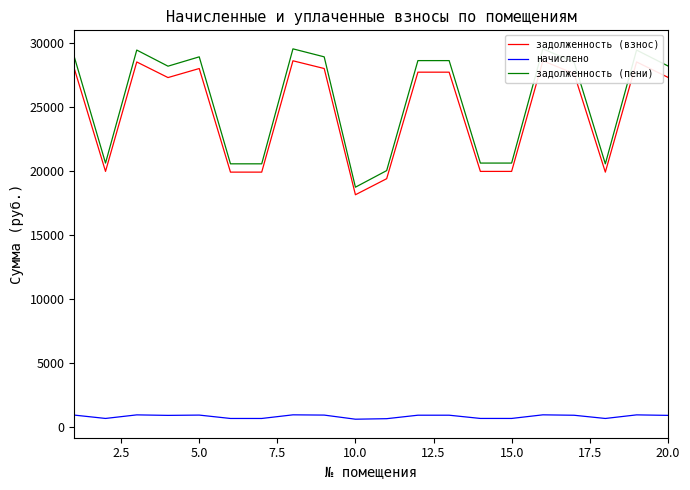

What is the value of the задолженность (взнос) point at the 10th from the left?

18137.4